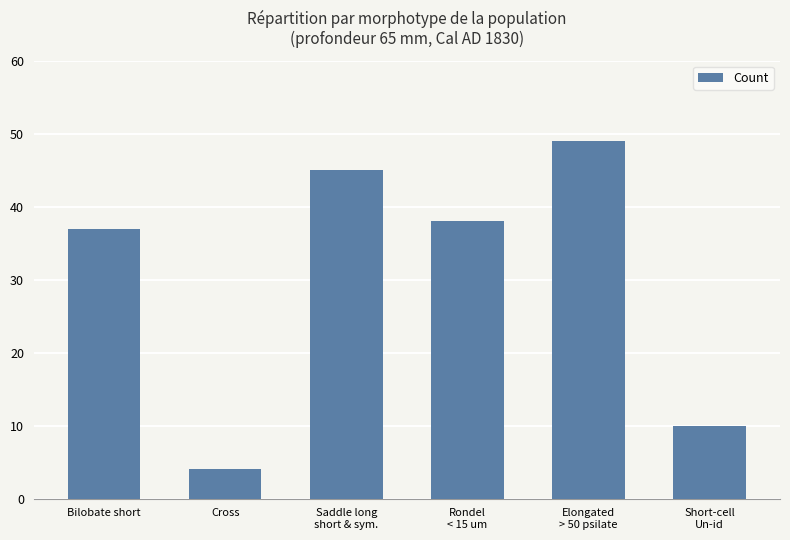

What is the label of the 2nd bar from the left?

Cross